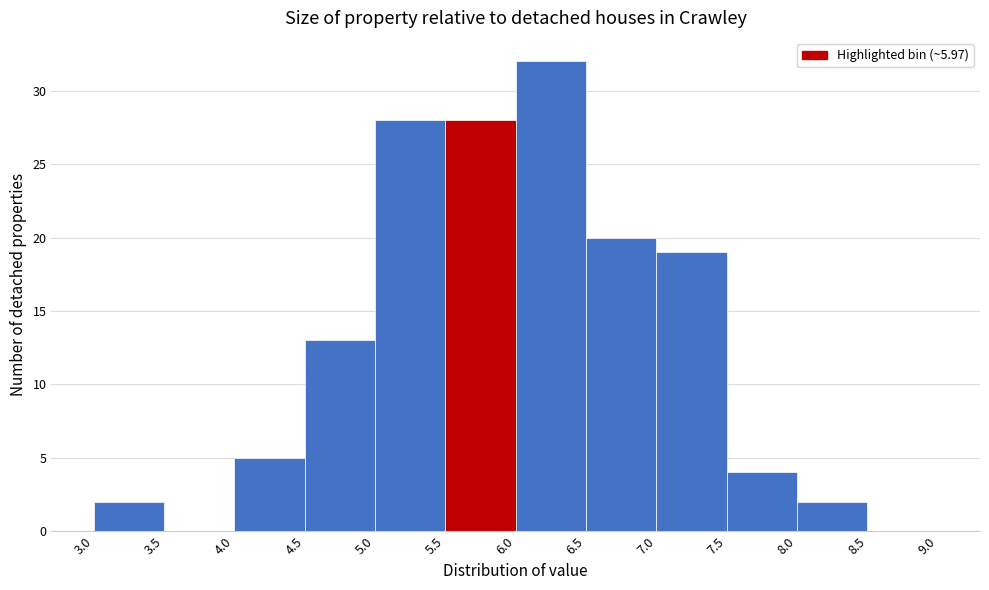

Reading left to right, transcribe this chart: for each bar, give the range it covers on the x-axis and its height. The values are not printed on the chart, so give them approximately, as read against the axis.

3.0 to 3.5: 2
3.5 to 4.0: 0
4.0 to 4.5: 5
4.5 to 5.0: 13
5.0 to 5.5: 28
5.5 to 6.0: 28
6.0 to 6.5: 32
6.5 to 7.0: 20
7.0 to 7.5: 19
7.5 to 8.0: 4
8.0 to 8.5: 2
8.5 to 9.0: 0